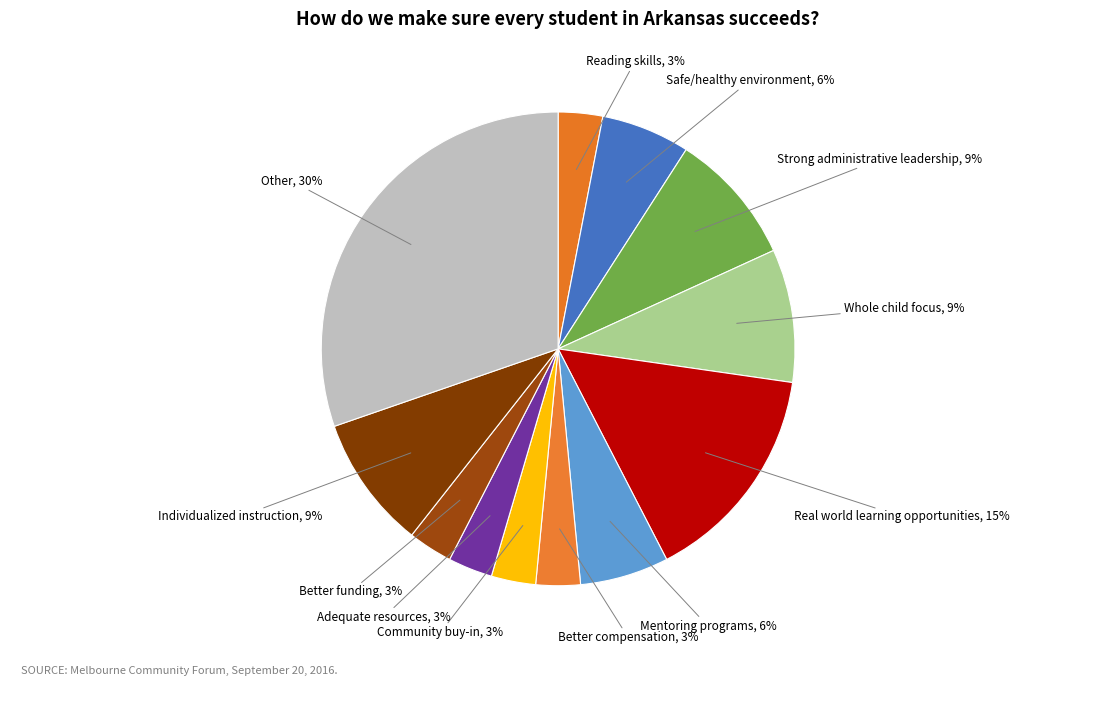

Approximately how many times larger is the value at Real world learning opportunities compared to Strong administrative leadership?

1.7